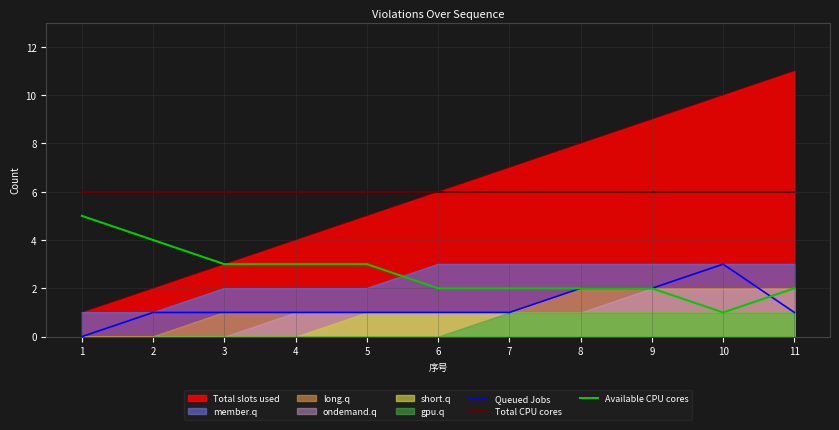

Is it true that Available CPU cores equals 2 at 9?

True